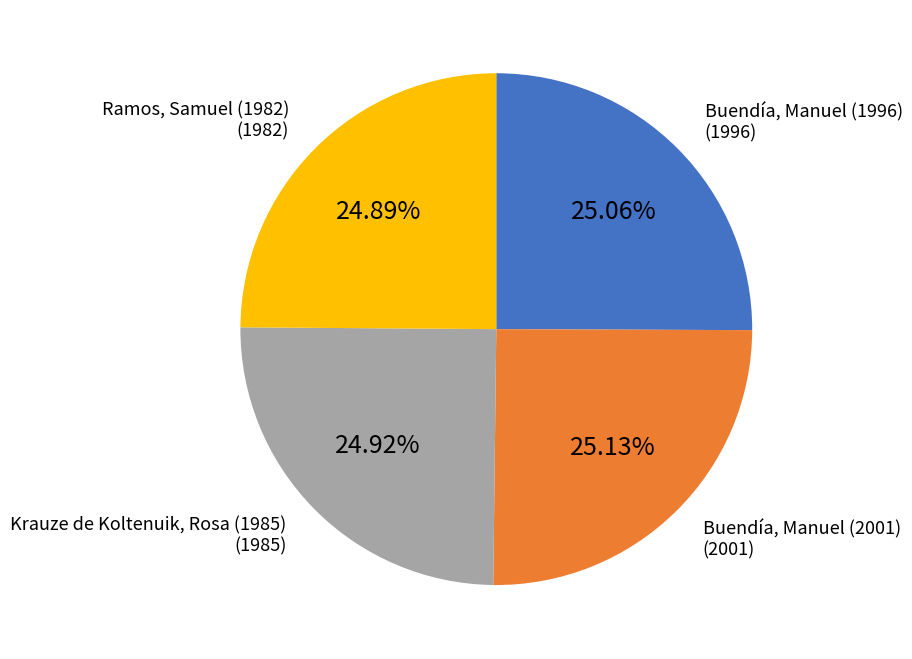

Is there a majority slice in this chart?

No